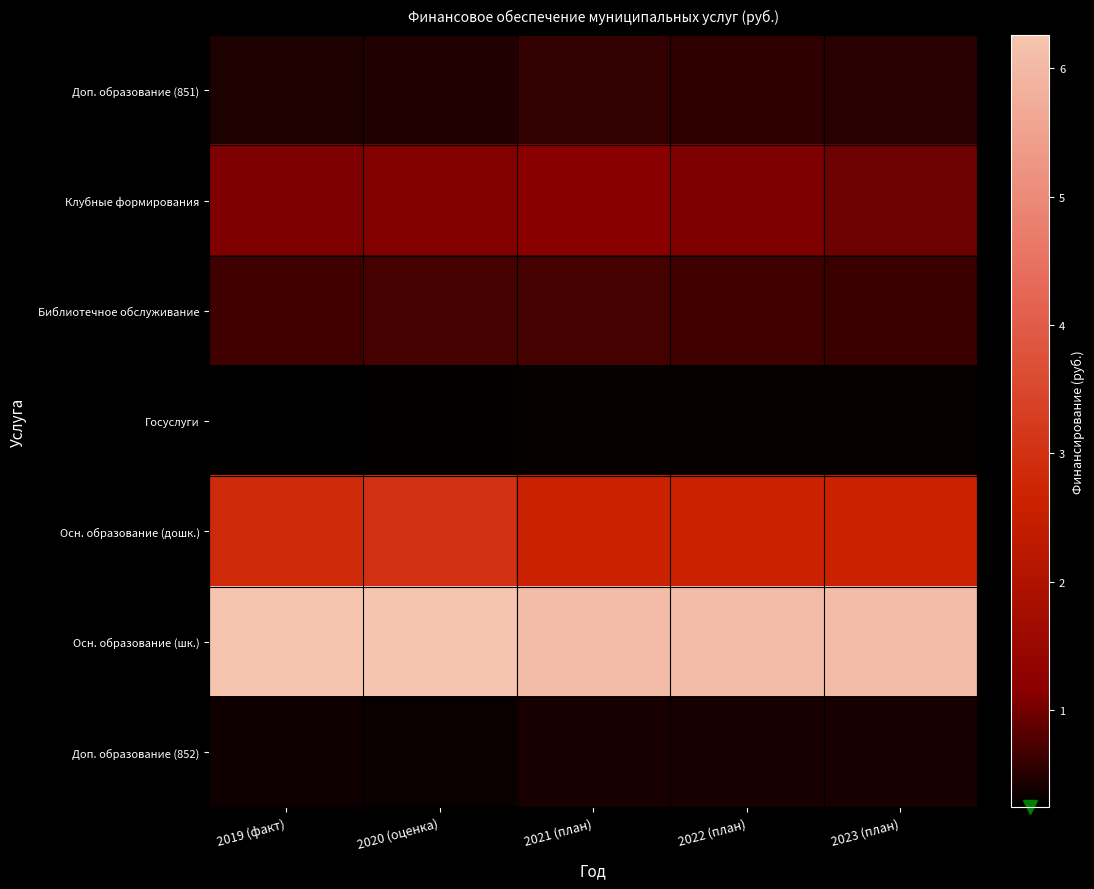

Rank the series by their maximum value, from highest to lowest.

Осн. образование (шк.), Осн. образование (дошк.), Клубные формирования, Библиотечное обслуживание, Доп. образование (851), Доп. образование (852), Госуслуги